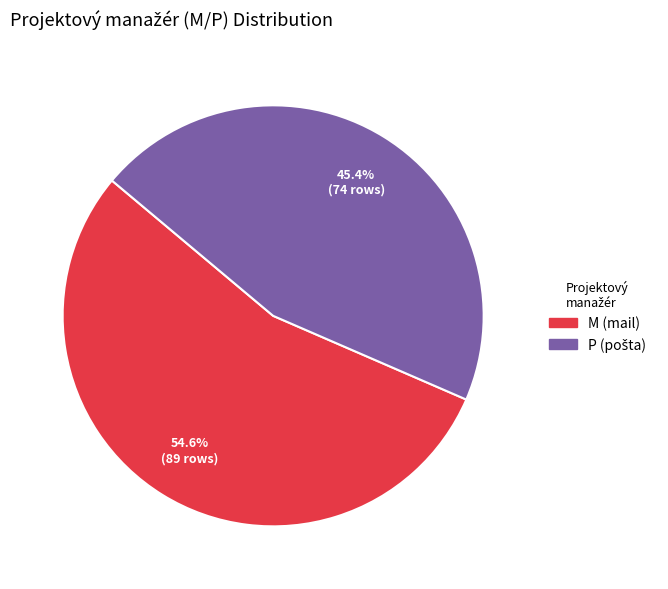

What percentage is the P slice, to the nearest percent?

45%